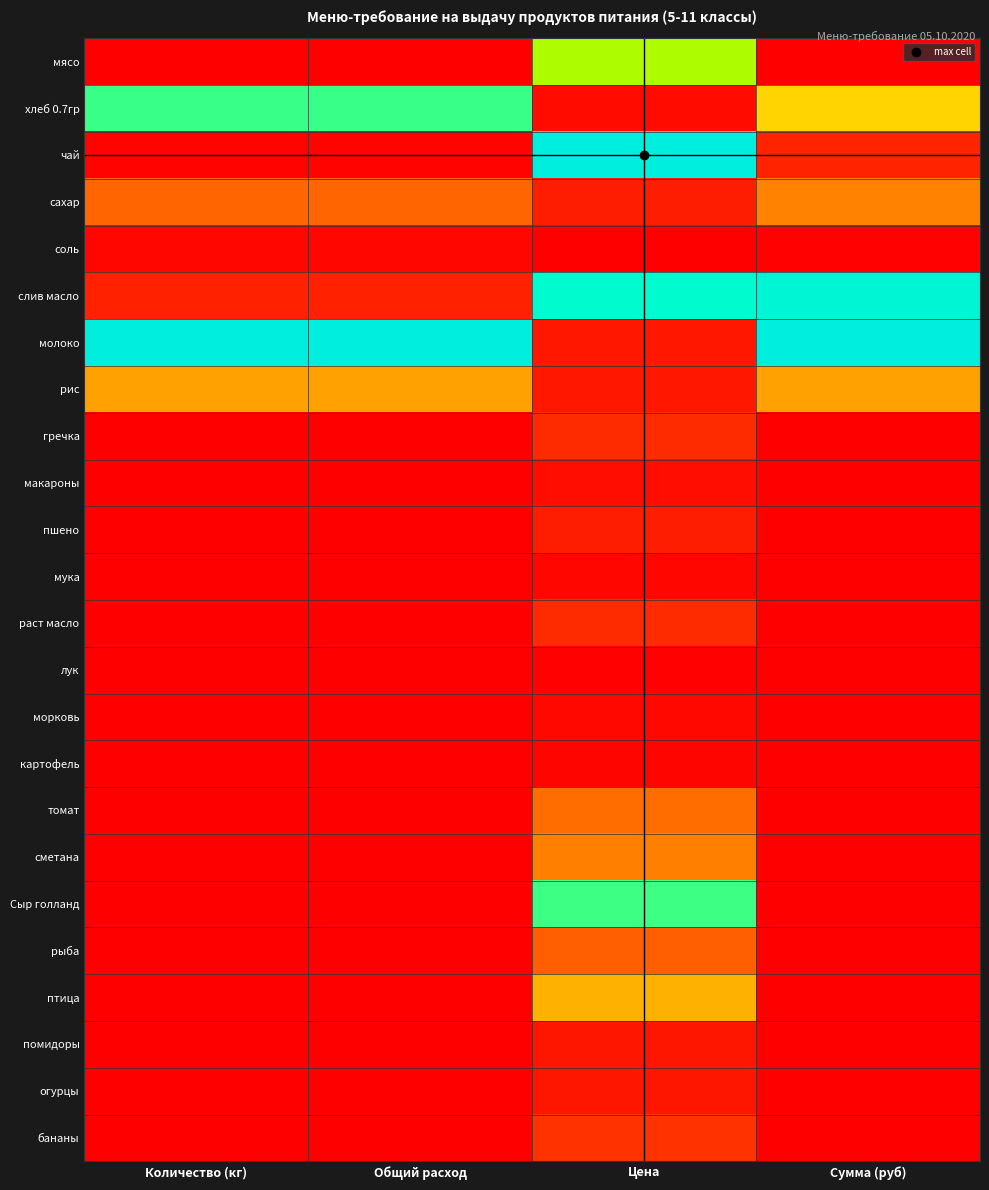

Between Количество (кг) and Сумма (руб), which is larger?

Количество (кг)